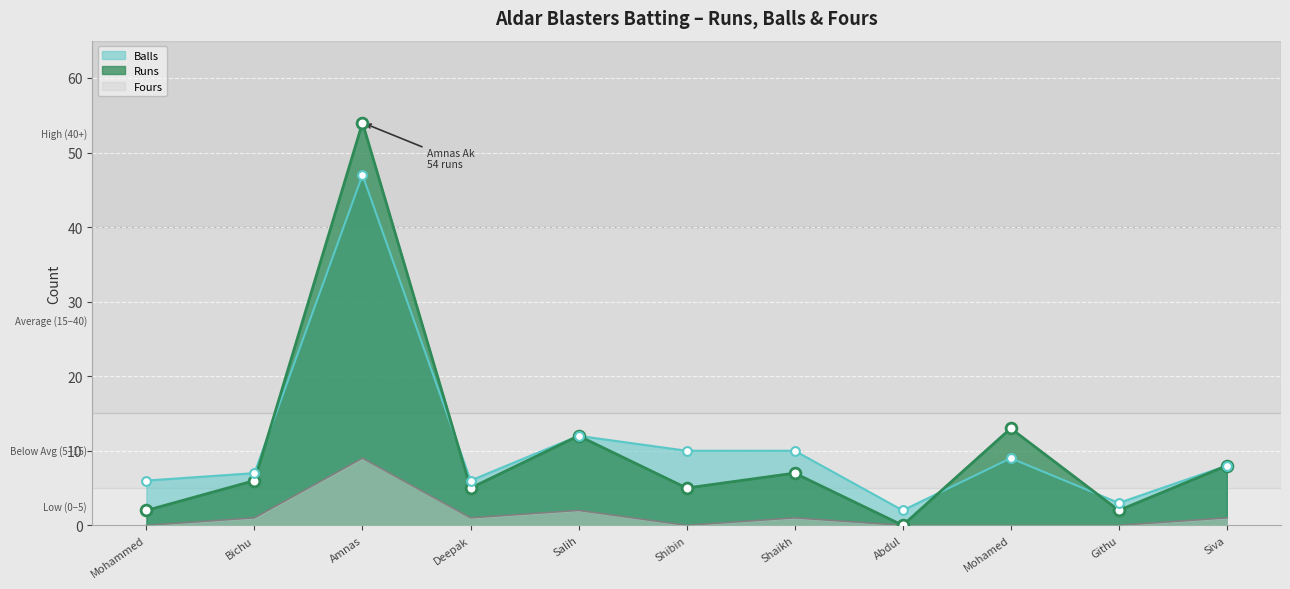

Which series has the largest Y range (max minus min)?

Runs